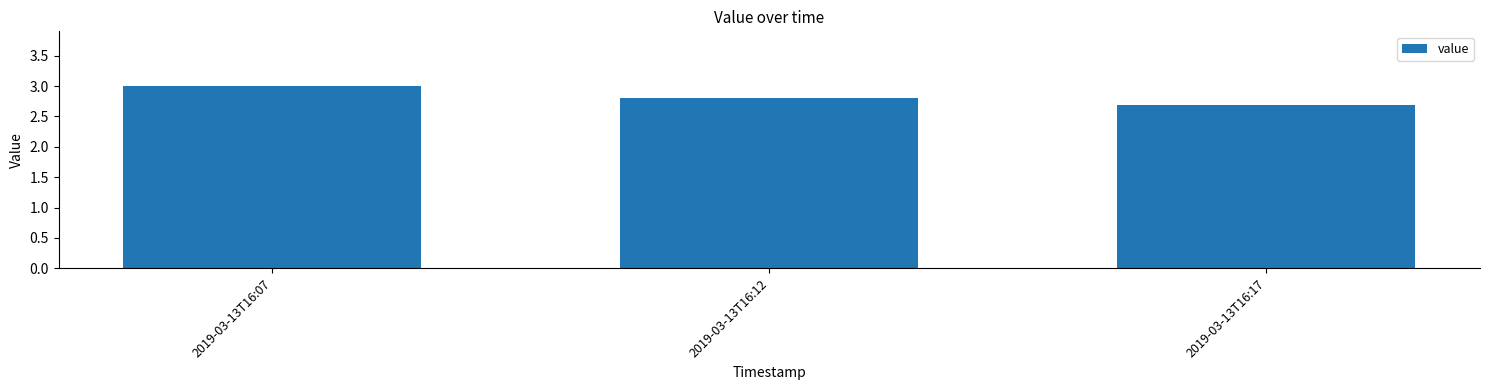

What is the change in value from 2019-03-13T16:07 to 2019-03-13T16:17?

-0.3